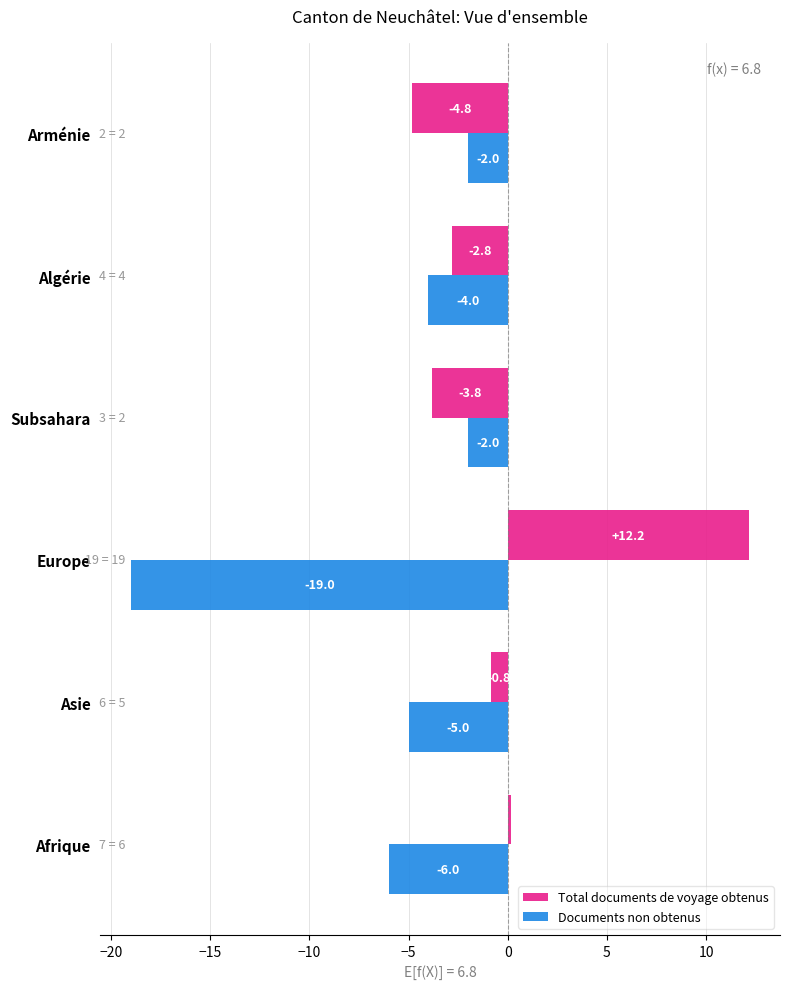

What is the highest value of the Documents non obtenus series?

-2.0